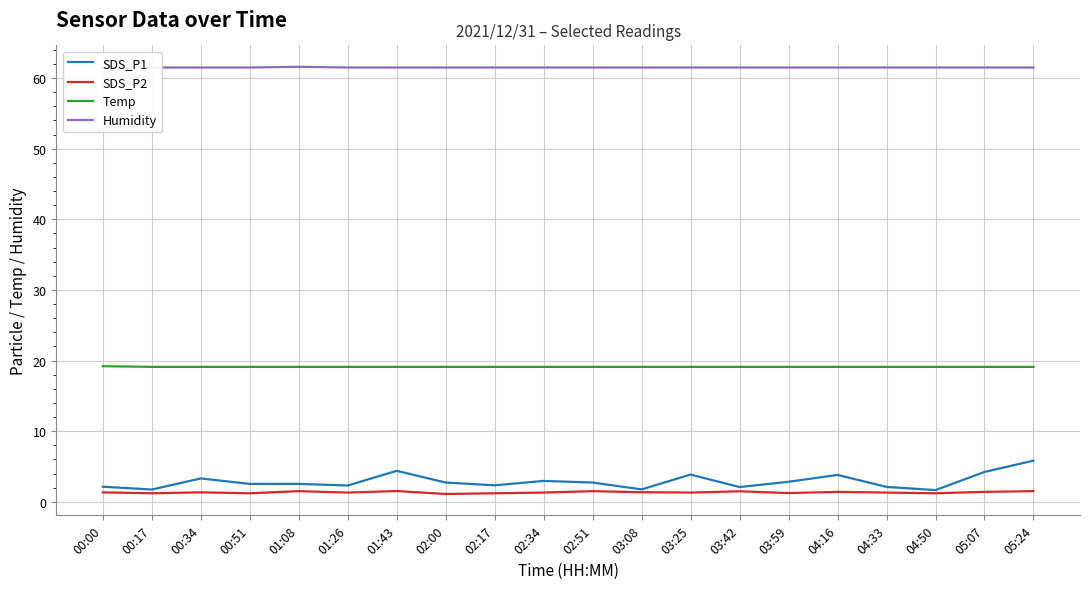

True or false: Temp and SDS_P1 cross at least once.

False